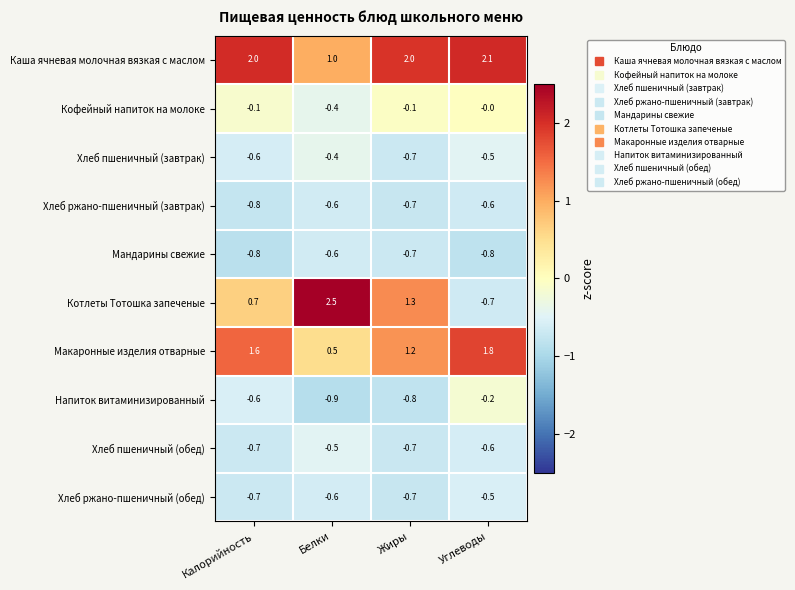

List the labels in order of Котлеты Тотошка запеченые value, largest first.

Белки, Жиры, Калорийность, Углеводы